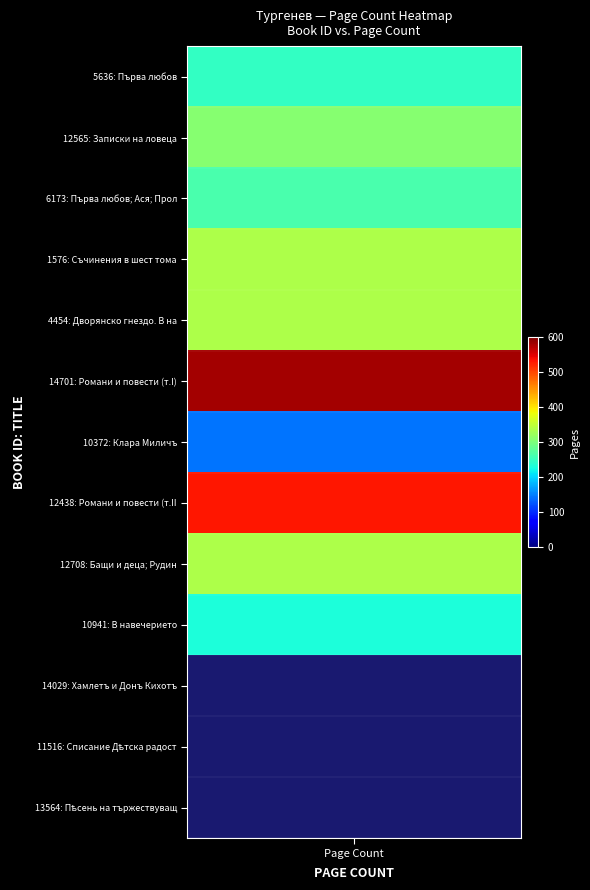

What is the average value?

255